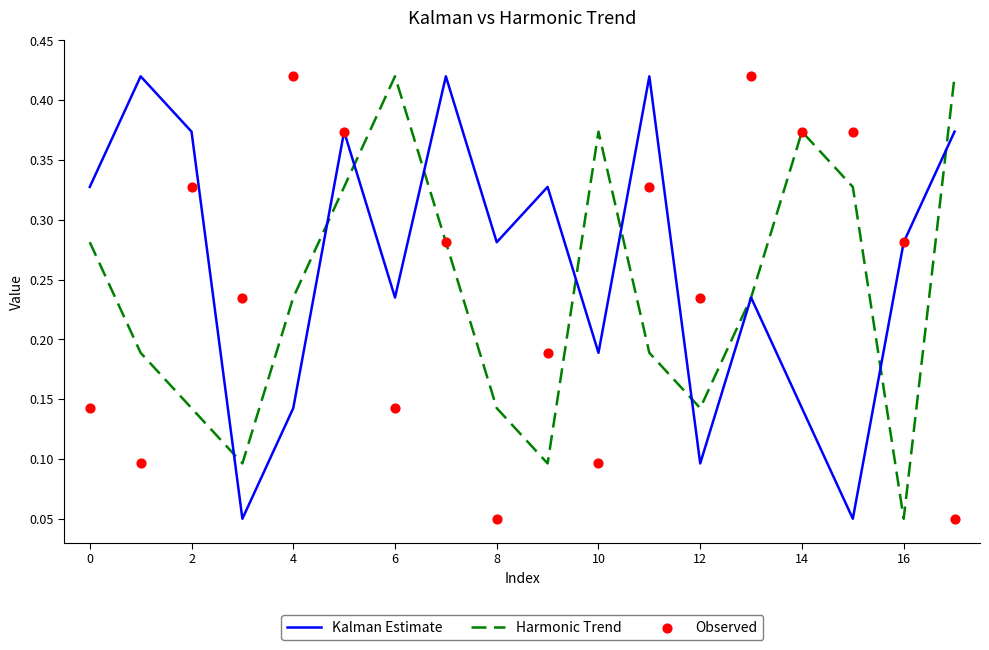

At how many categories does at least one series exceed 0?

18